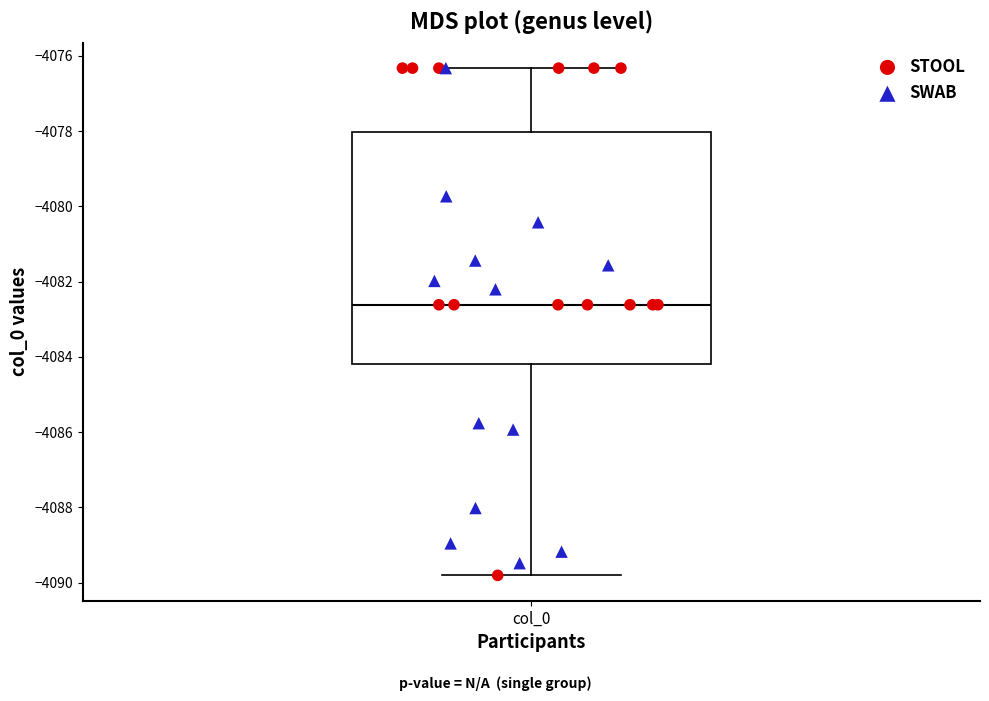

Transcribe this box plot: give where the median line is, the range the box spans, and where the two whiskers end, as read against the y-axis. The values are not printed on the chart, so give them approximately, as read against the axis.

median -4082.6, box -4084.2 to -4078.0, whiskers -4089.8 to -4076.4